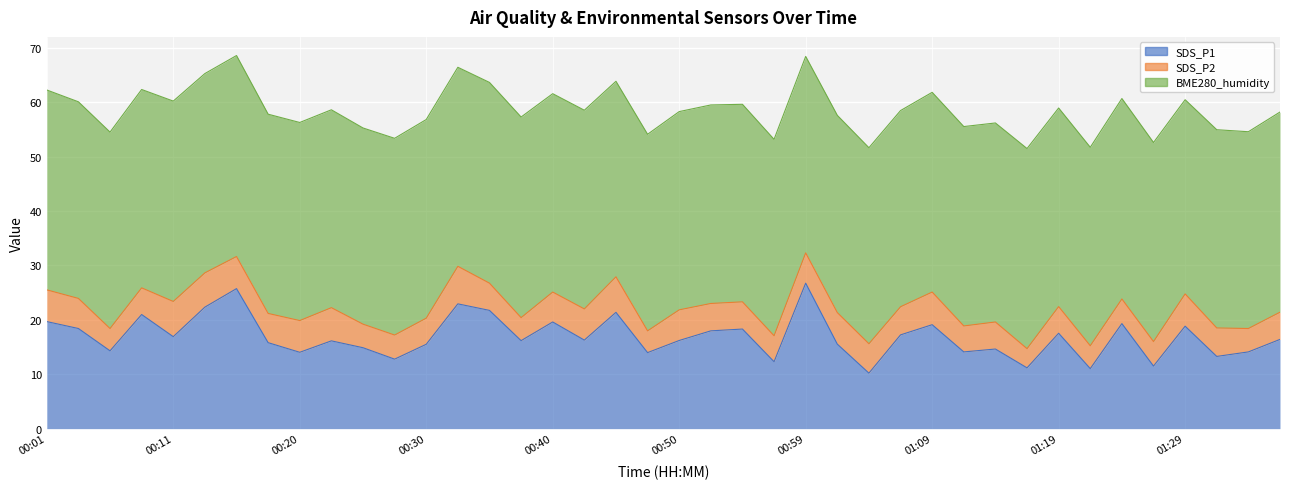

Which category has the highest value in the BME280_humidity series?

00:15